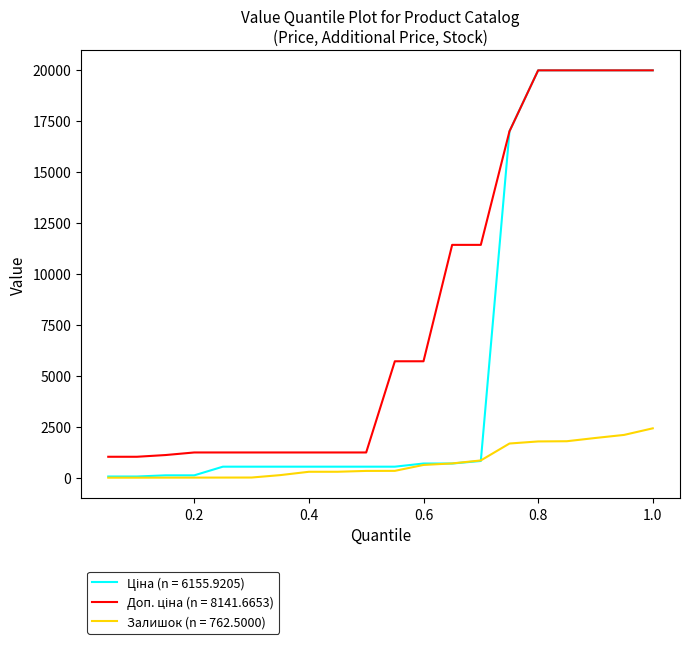

What is the maximum value for Залишок (n = 762.5000)?

2419.0